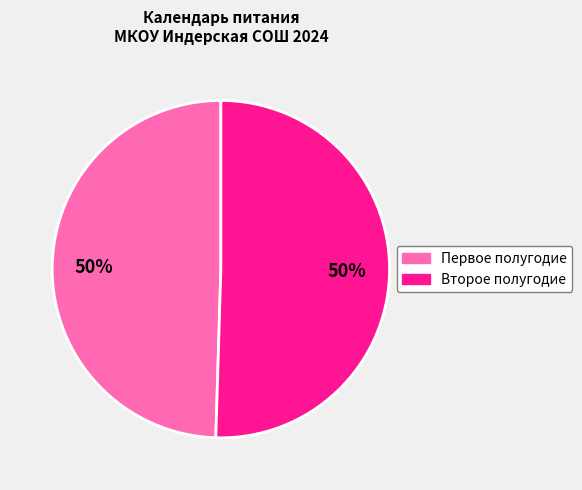

To the nearest percent, what is the average slice percentage?

50%